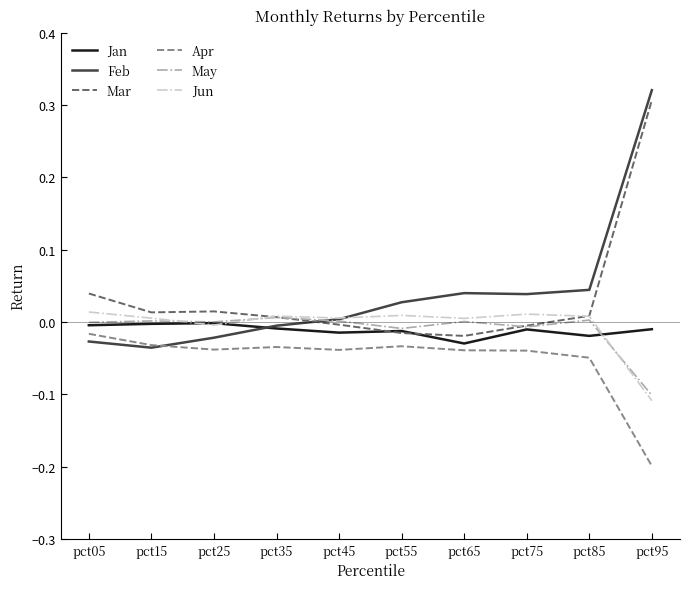

Which category has the lowest value across all series?

pct95